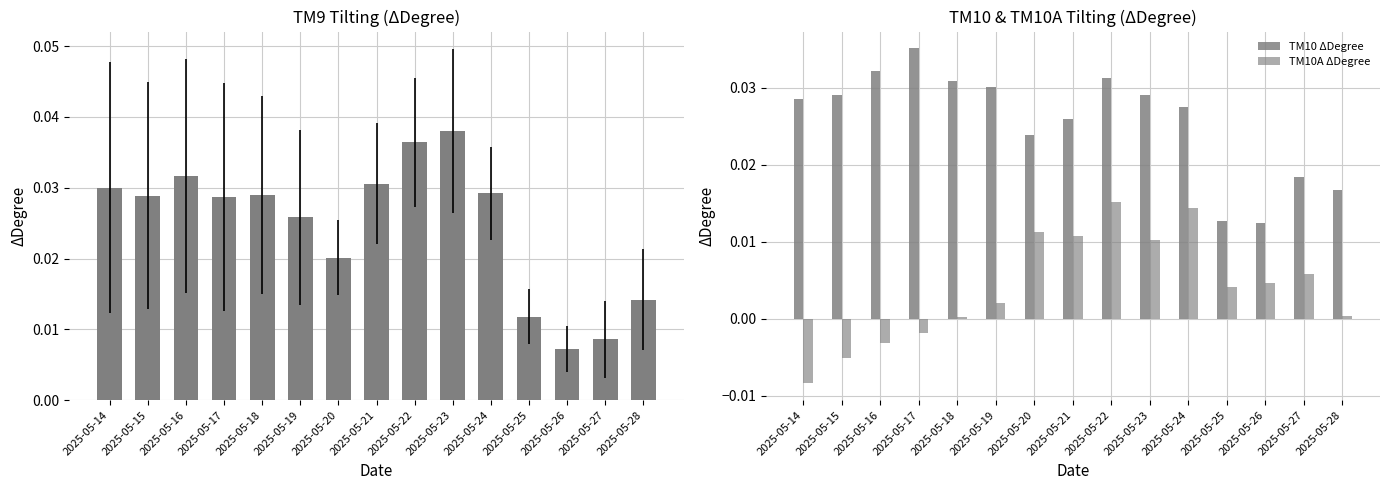

Reading left to right, what are all the values shown in this chart?

TM9 ΔDegree: 2025-05-14=0.0	2025-05-15=0.0	2025-05-16=0.0	2025-05-17=0.0	2025-05-18=0.0	2025-05-19=0.0	2025-05-20=0.0	2025-05-21=0.0	2025-05-22=0.0	2025-05-23=0.0	2025-05-24=0.0	2025-05-25=0.0	2025-05-26=0.0	2025-05-27=0.0	2025-05-28=0.0
TM10 ΔDegree: 2025-05-14=0.0	2025-05-15=0.0	2025-05-16=0.0	2025-05-17=0.0	2025-05-18=0.0	2025-05-19=0.0	2025-05-20=0.0	2025-05-21=0.0	2025-05-22=0.0	2025-05-23=0.0	2025-05-24=0.0	2025-05-25=0.0	2025-05-26=0.0	2025-05-27=0.0	2025-05-28=0.0
TM10A ΔDegree: 2025-05-14=-0.0	2025-05-15=-0.0	2025-05-16=-0.0	2025-05-17=-0.0	2025-05-18=0.0	2025-05-19=0.0	2025-05-20=0.0	2025-05-21=0.0	2025-05-22=0.0	2025-05-23=0.0	2025-05-24=0.0	2025-05-25=0.0	2025-05-26=0.0	2025-05-27=0.0	2025-05-28=0.0